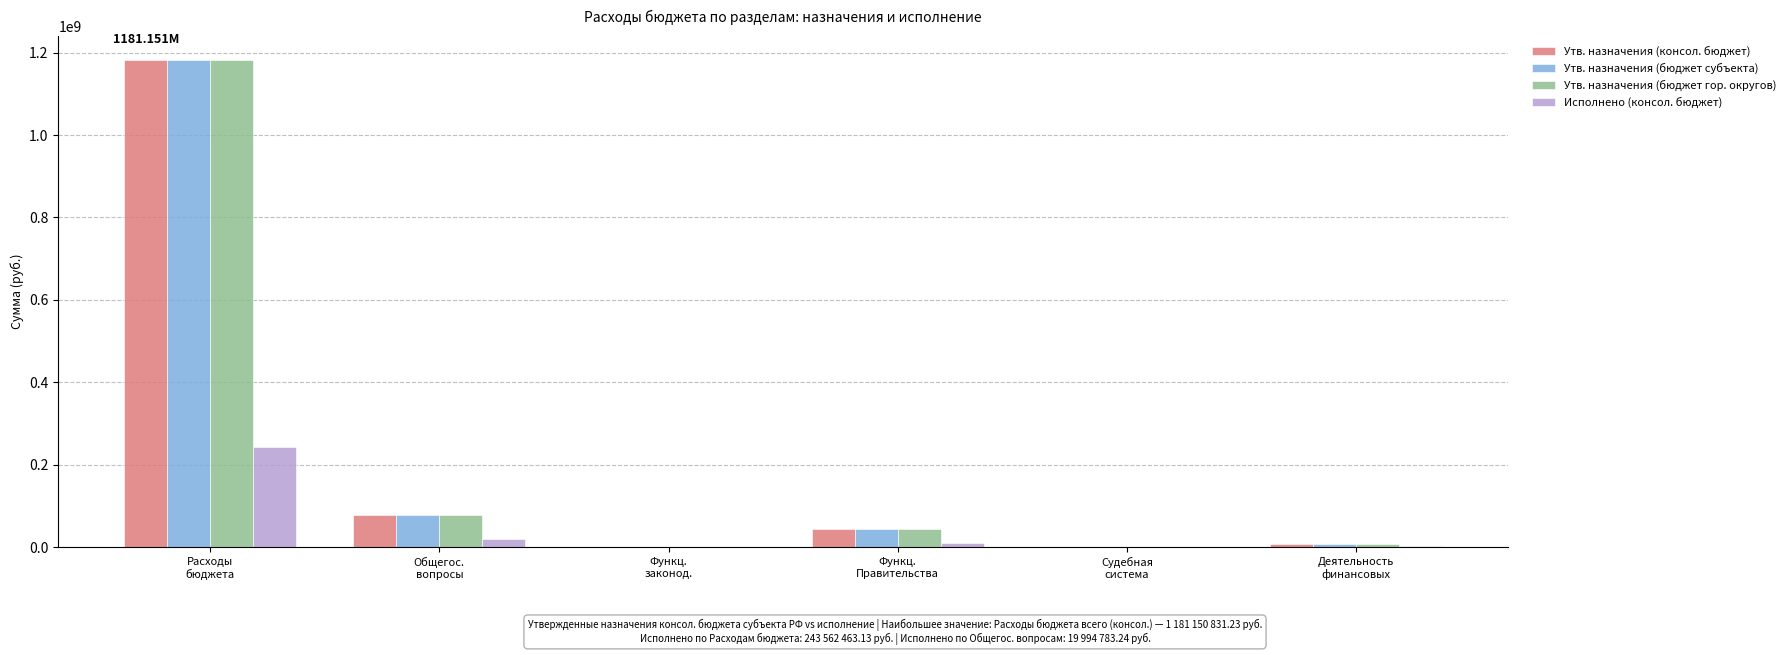

What is the sum of all Утв. назначения (консол. бюджет) values?

1309813650.5